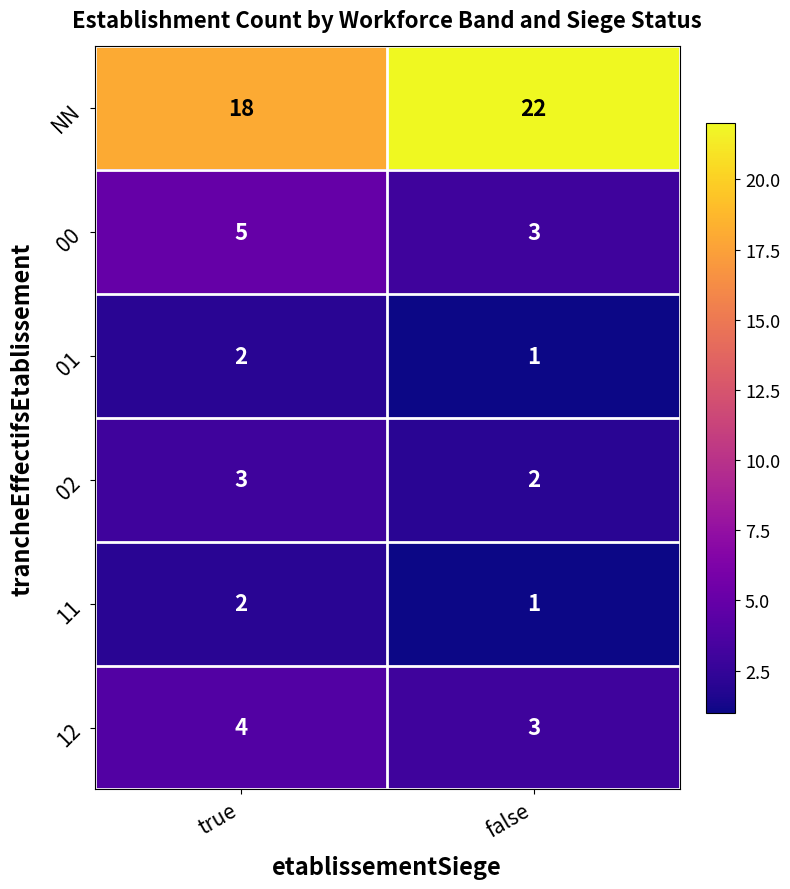

What is the maximum value for 00?

5